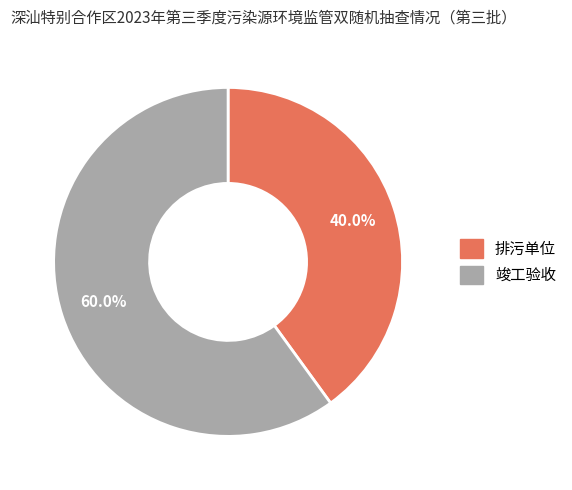

Which has a higher value, 排污单位 or 竣工验收?

竣工验收